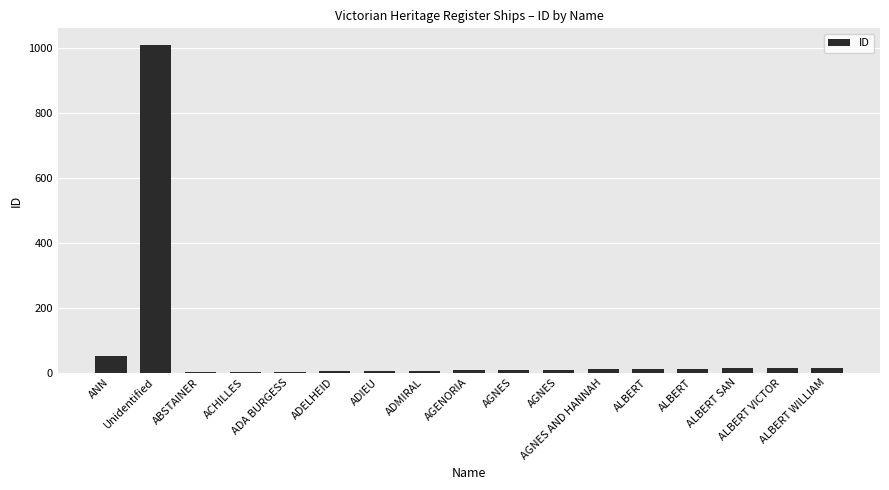

How many distinct data groups are displayed?

1